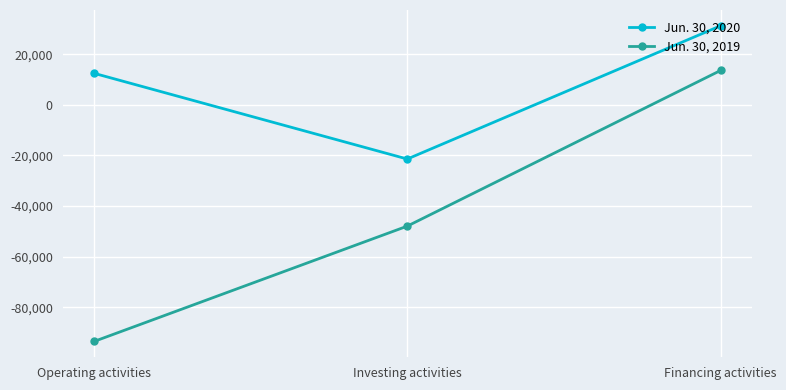

What is the total value across all series at Financing activities?

44845